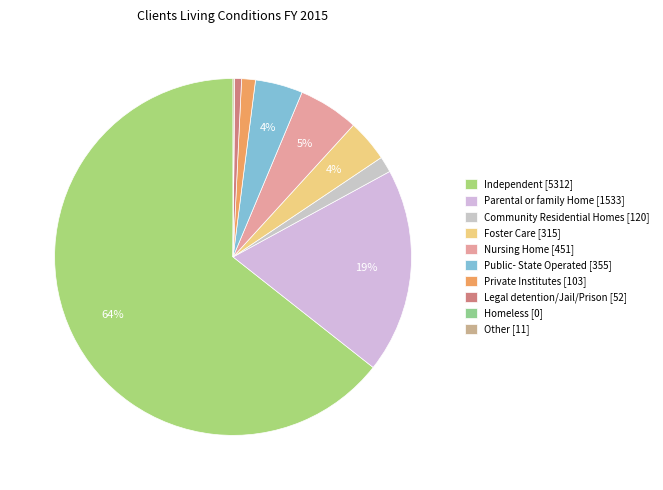

What is the smallest slice in the pie chart?

Homeless